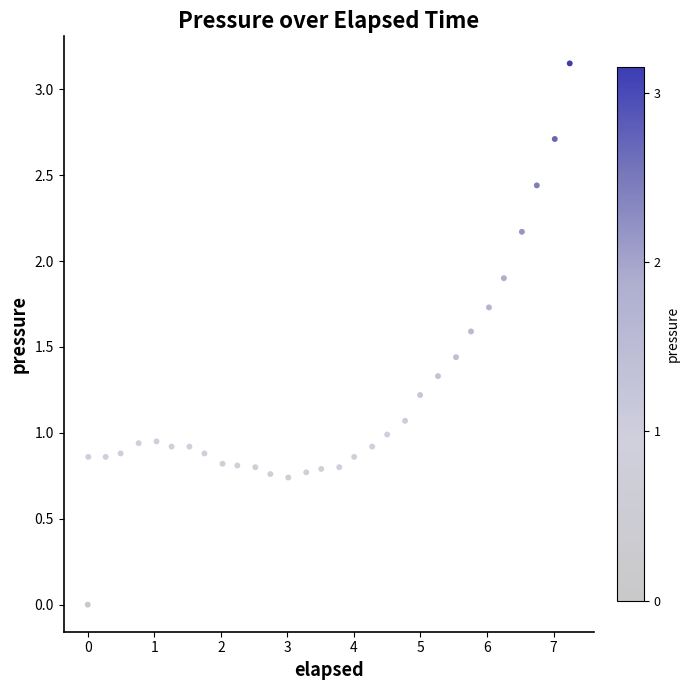

What is the range of X values (max minus min)?

7.2